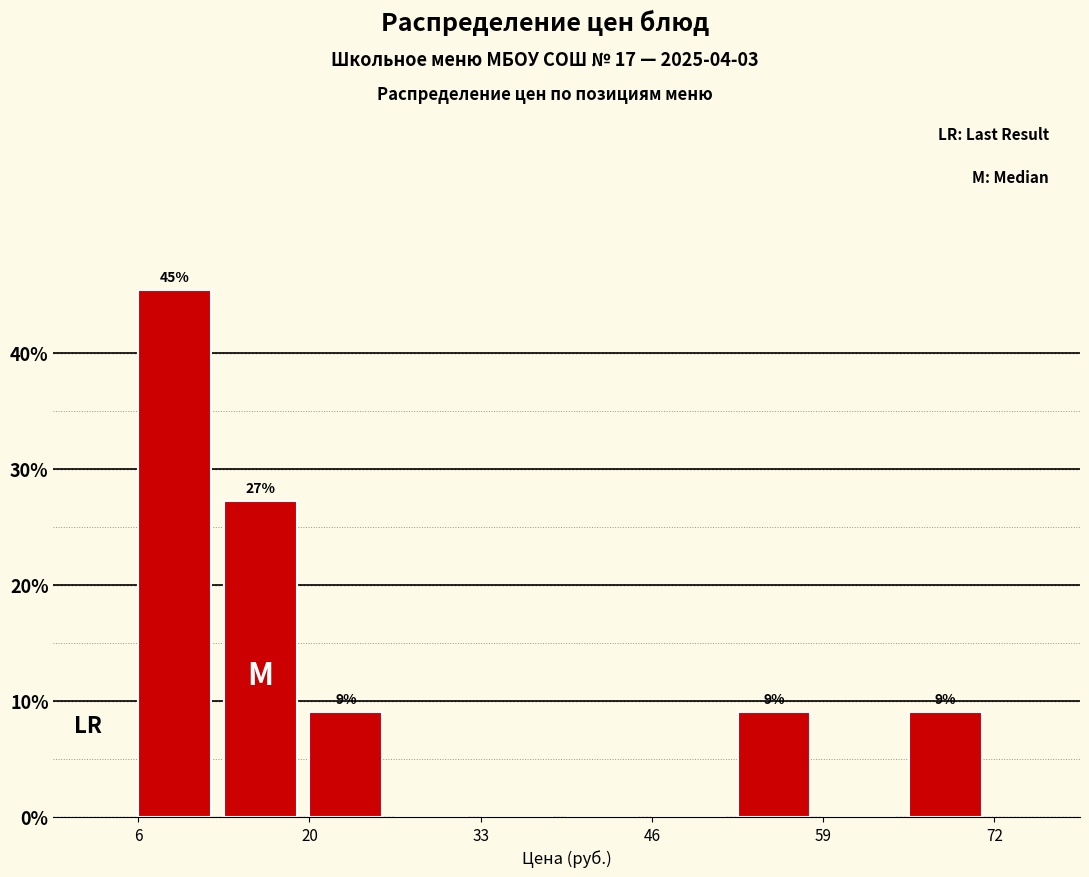

Around what value on the x-axis is the tallest bar? Give the approximate position of its centre, as read against the axis.

10